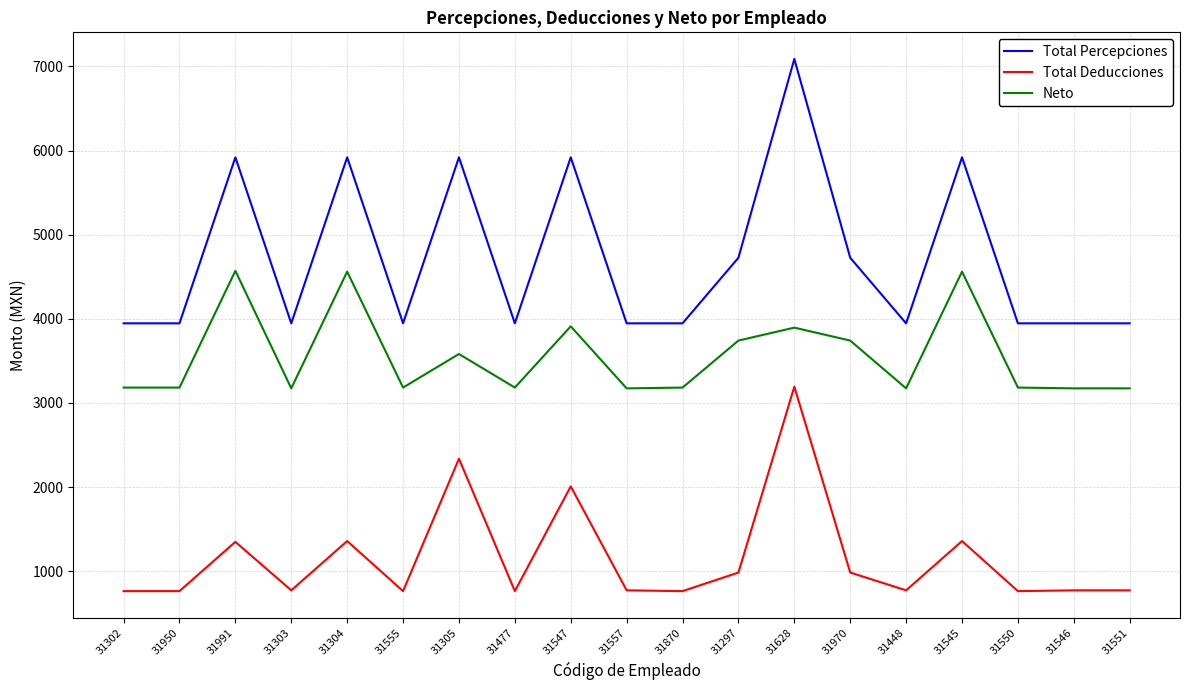

Which series has the widest spread of values?

Total Percepciones